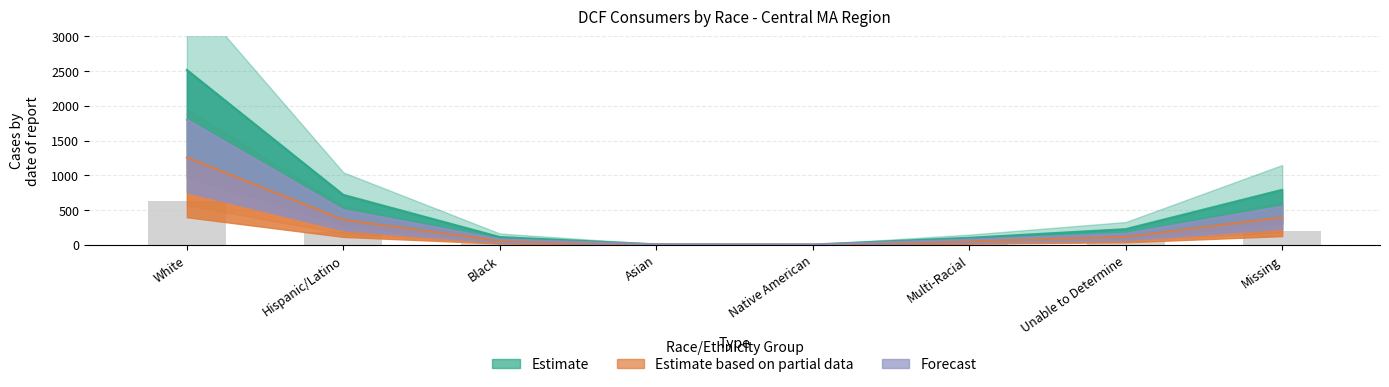

What is the label of the 1st bar from the right?

Missing